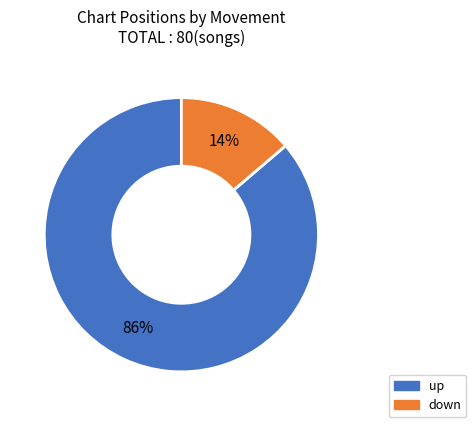

Which slice is the largest?

up